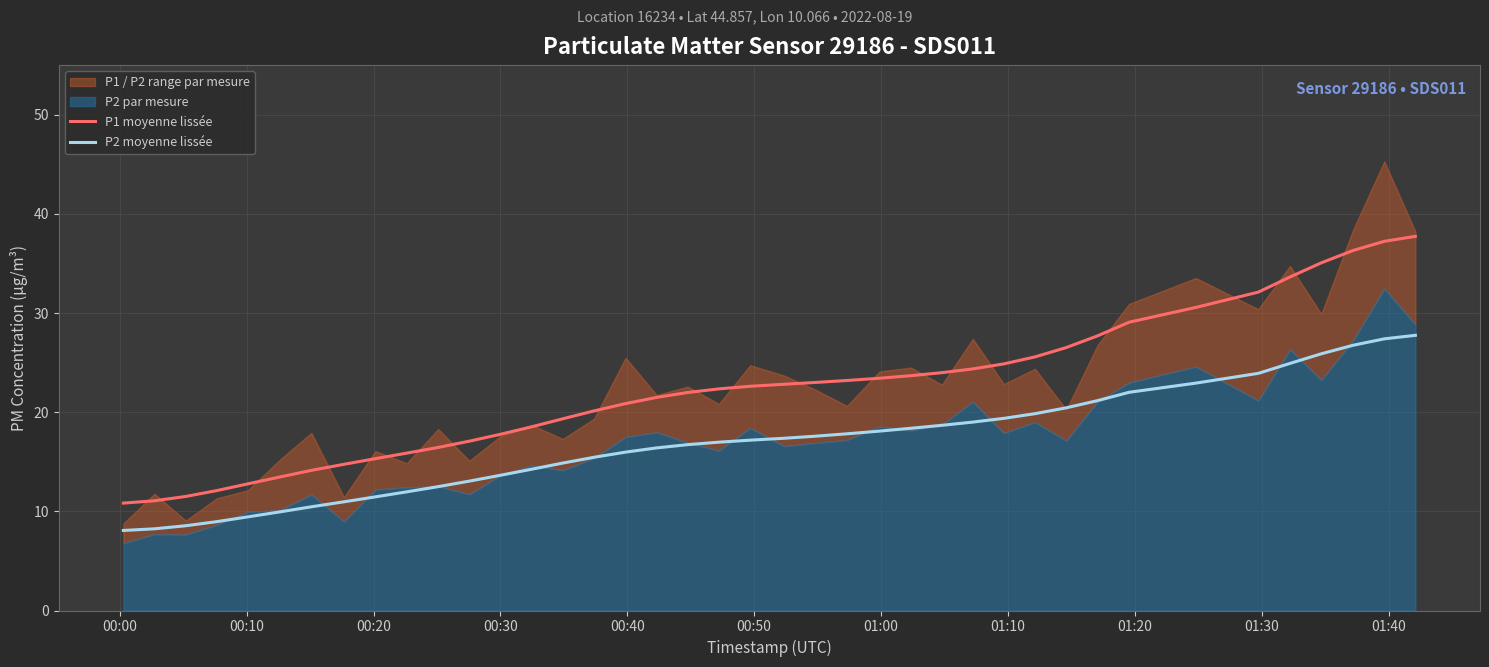

True or false: P1 moyenne lissée and P2 moyenne lissée cross at least once.

False